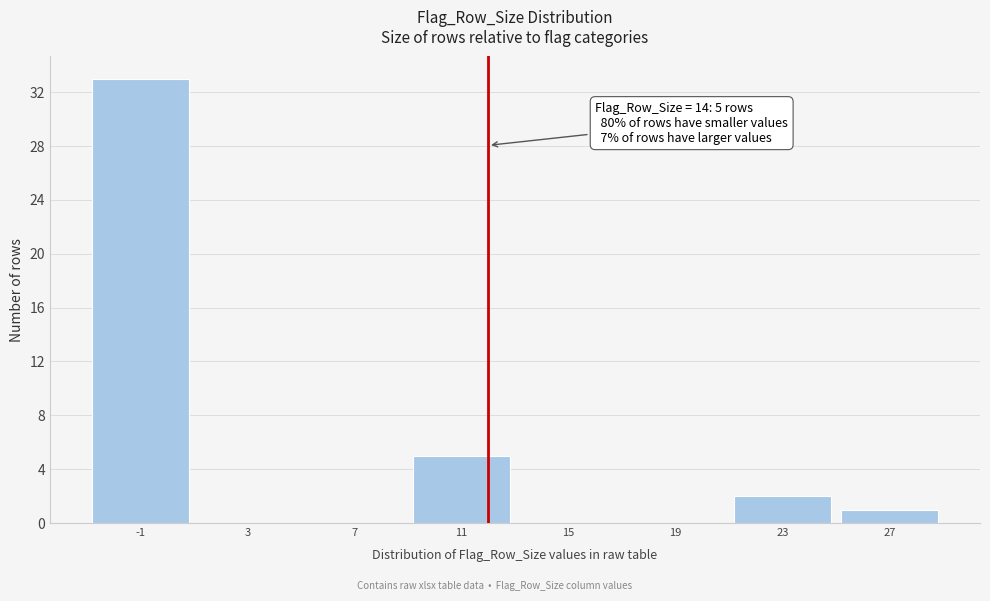

Reading left to right, transcribe all the data shown in this chart.

-1=33	3=0	7=0	11=5	15=0	19=0	23=2	27=1